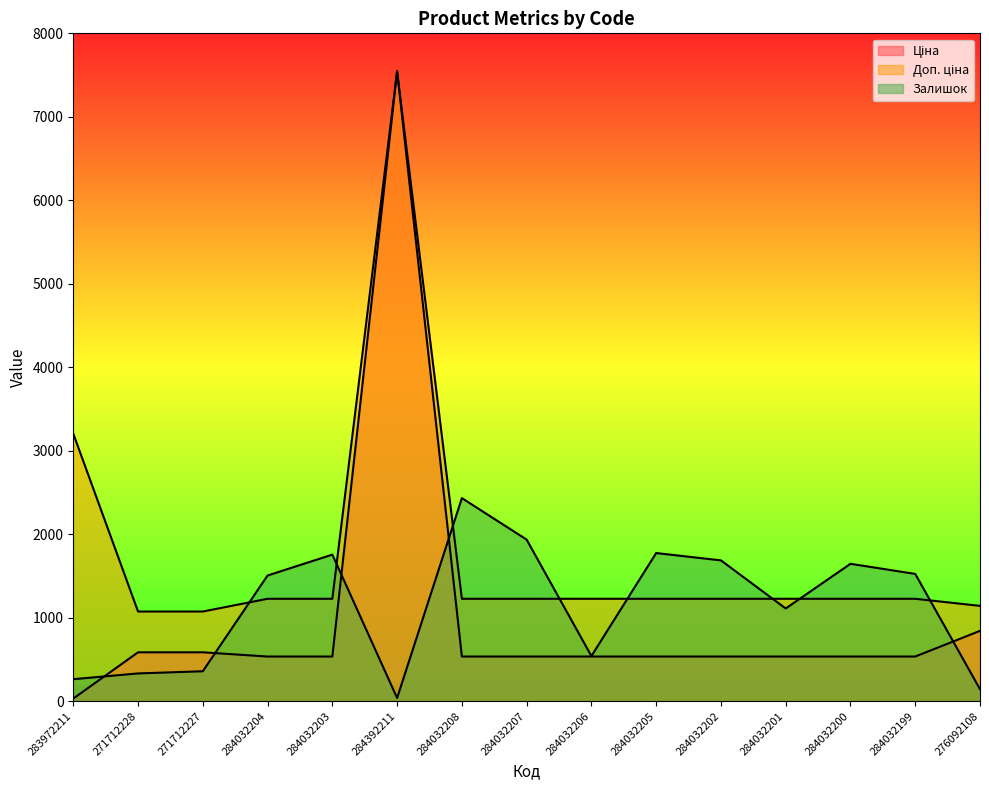

Reading left to right, transcribe all the data shown in this chart.

Ціна: 32.0	586.0	586.0	535.4	535.4	7545.9	535.4	535.4	535.4	535.4	535.4	535.4	535.4	535.4	842.8
Доп. ціна: 3205.0	1074.5	1074.5	1227.2	1227.2	7545.9	1227.2	1227.2	1227.2	1227.2	1227.2	1227.2	1227.2	1227.2	1142.1
Залишок: 264.0	333.0	359.0	1506.0	1756.0	39.0	2433.0	1936.0	541.0	1775.0	1687.0	1111.0	1646.0	1525.0	144.0